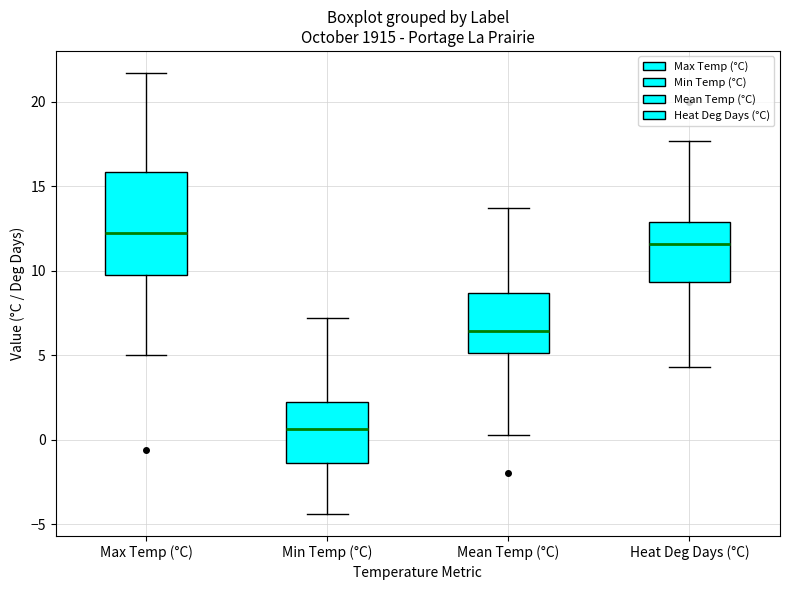

Which box has the lowest median line?

Min Temp (°C)